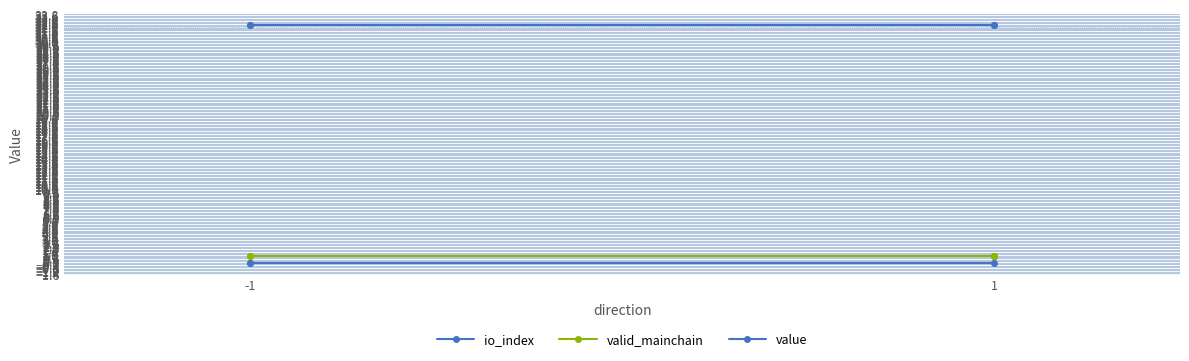

How many series are shown in this chart?

3